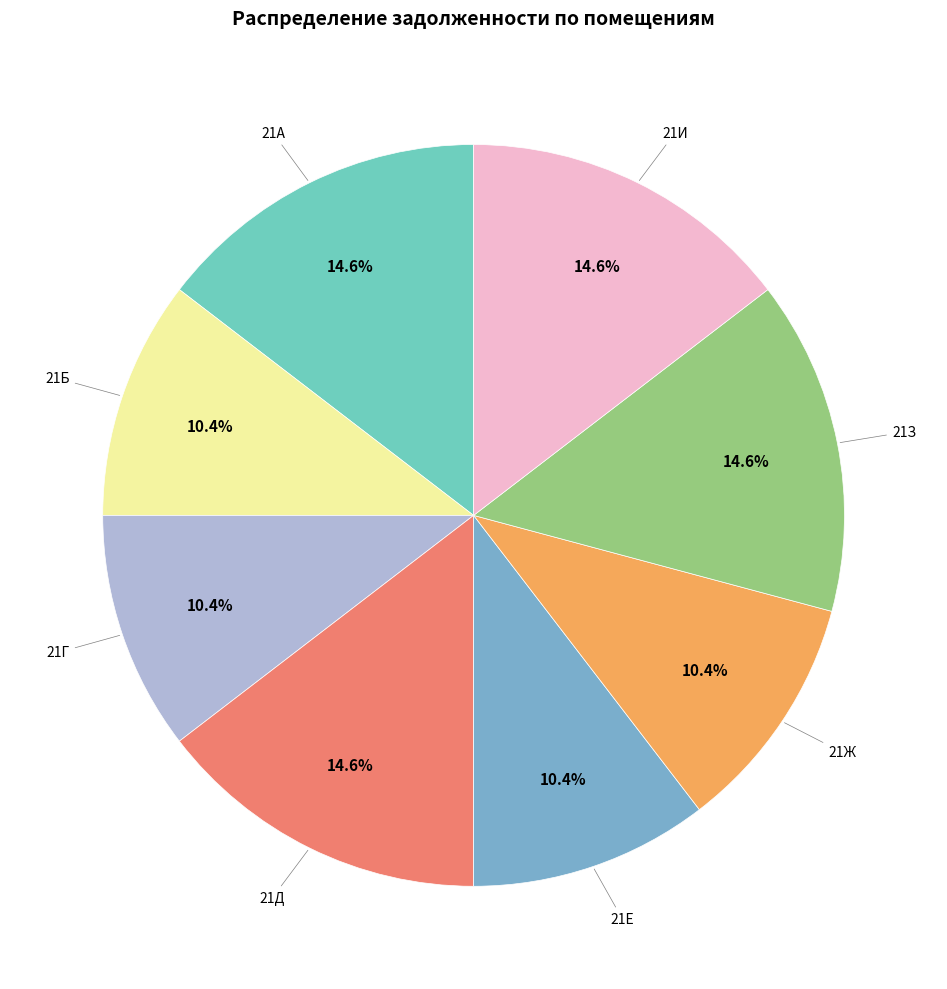

Is there a majority slice in this chart?

No